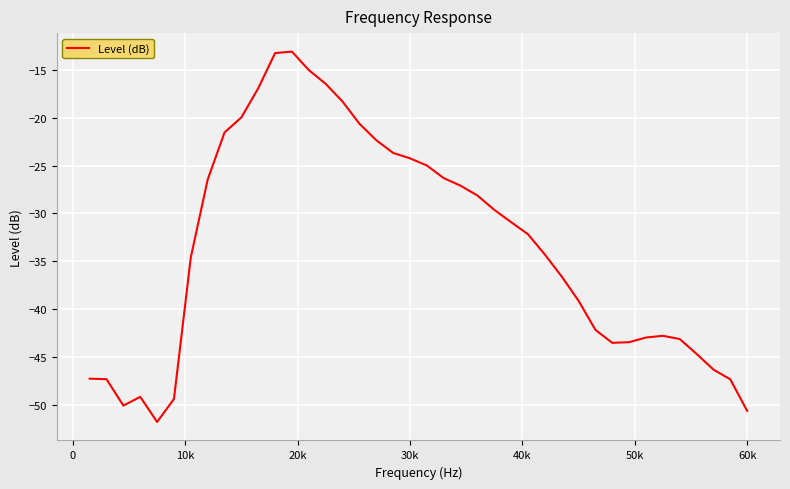

What is the smallest value displayed?

-51.8